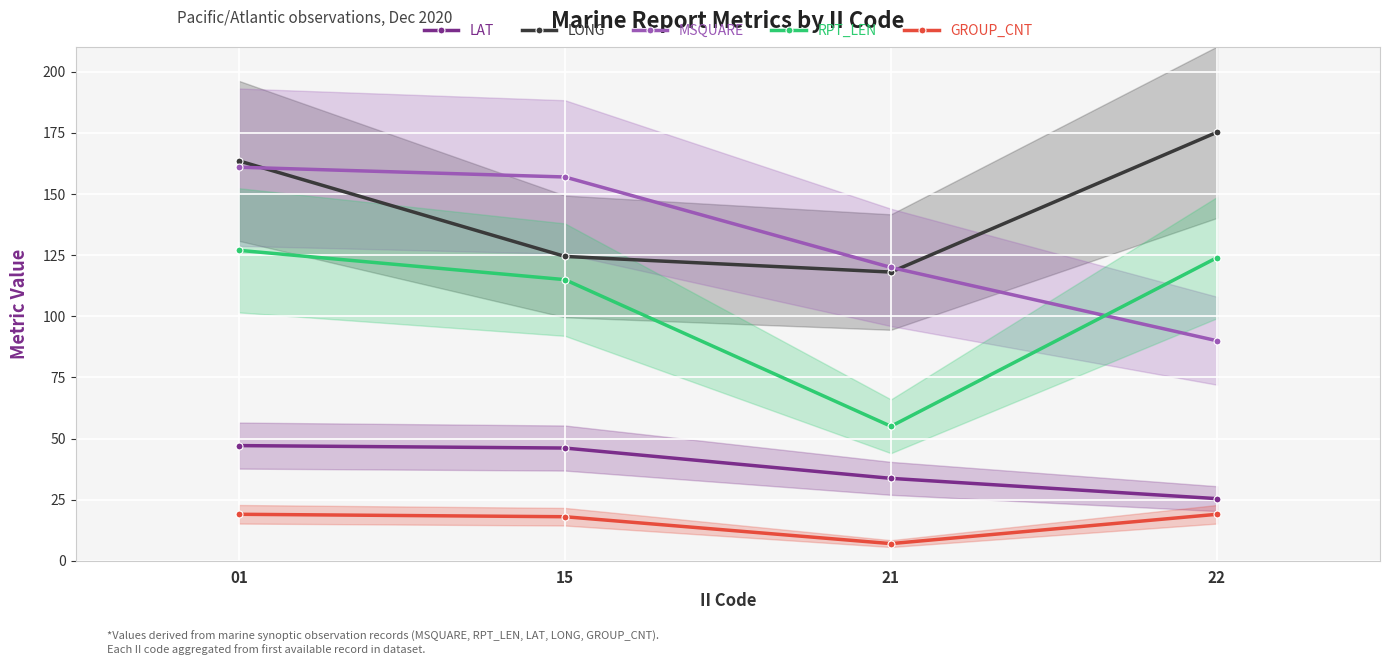

Which label corresponds to the smallest value in the chart?

21